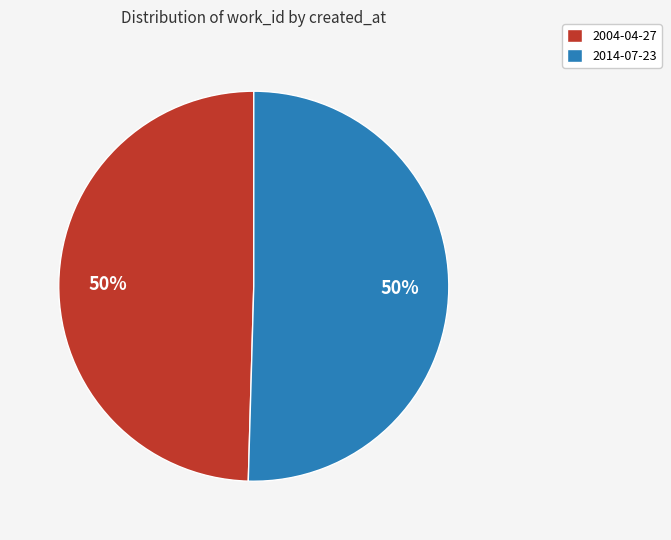

Approximately how many times larger is the value at 2014-07-23 compared to 2004-04-27?

1.0